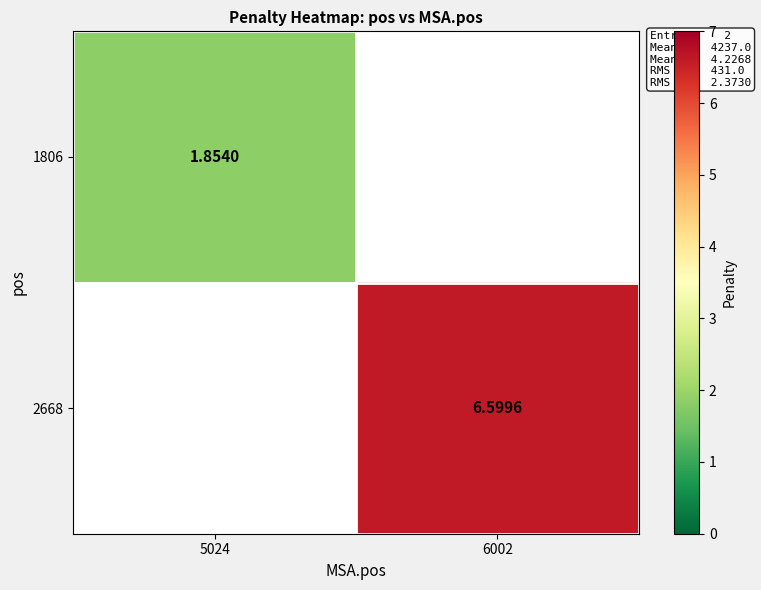

What is the total value across all series at 6002?

6.6